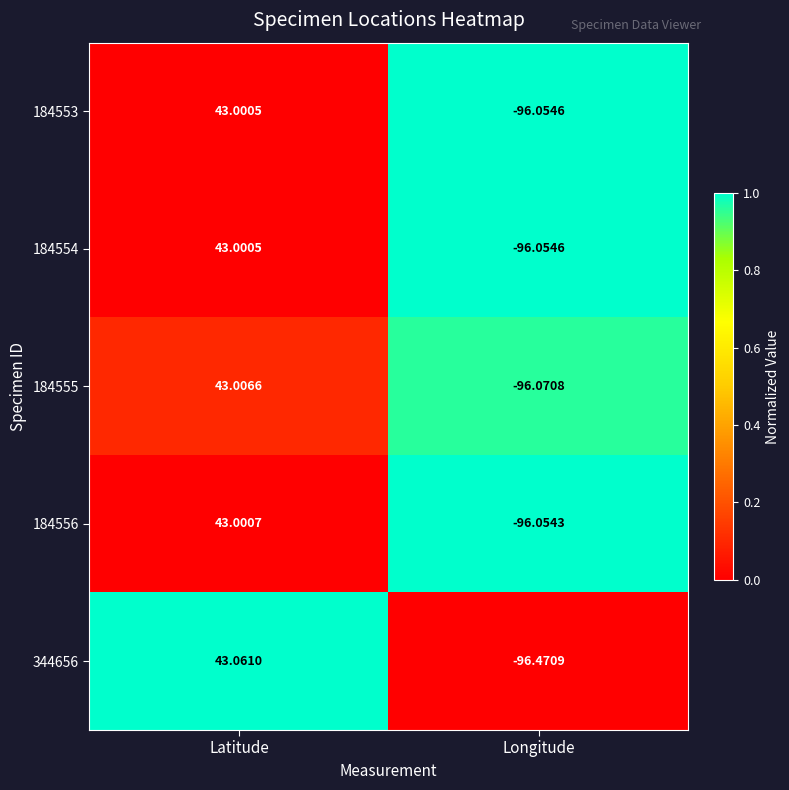

At which label is 184556 closest to -26?

Latitude